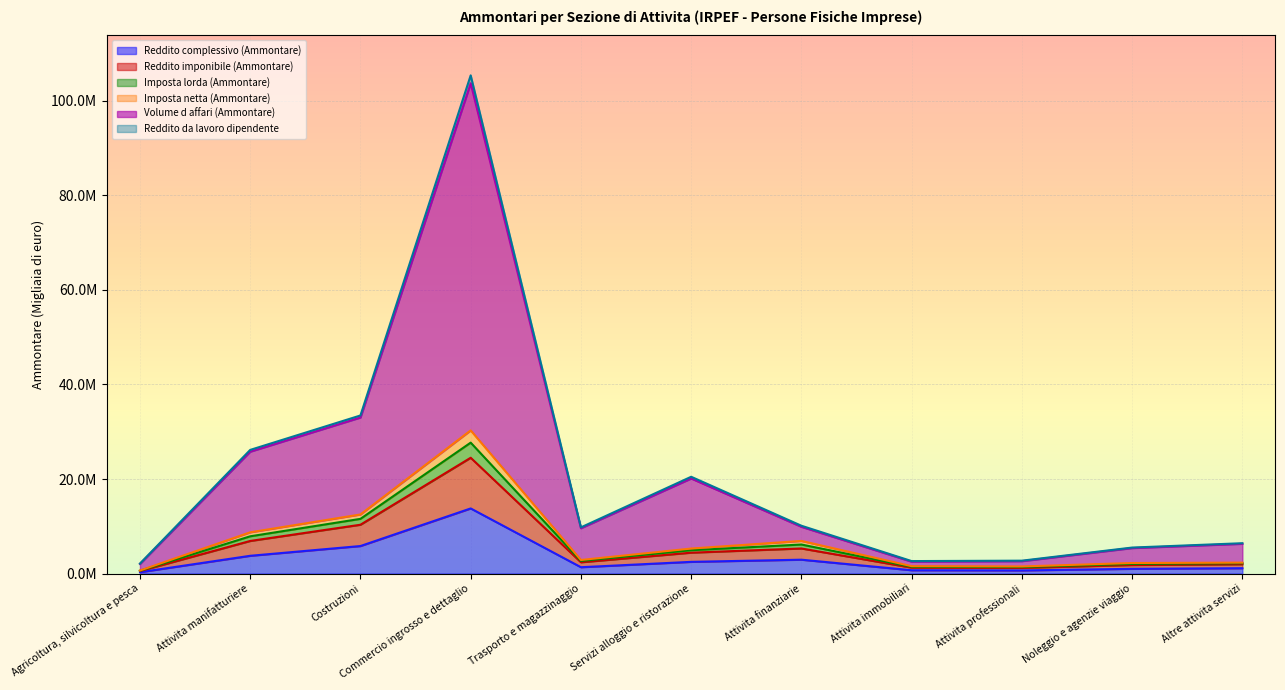

How many data points in Reddito complessivo (Ammontare) are less than 1338913?

5